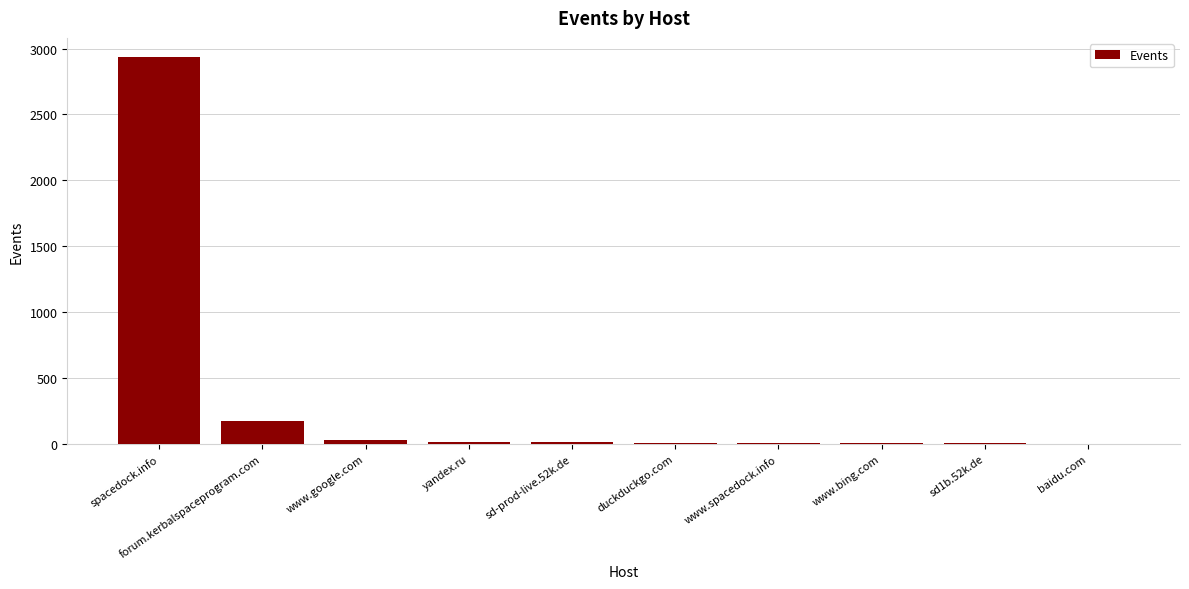

Is it true that the value at forum.kerbalspaceprogram.com is 70?

False